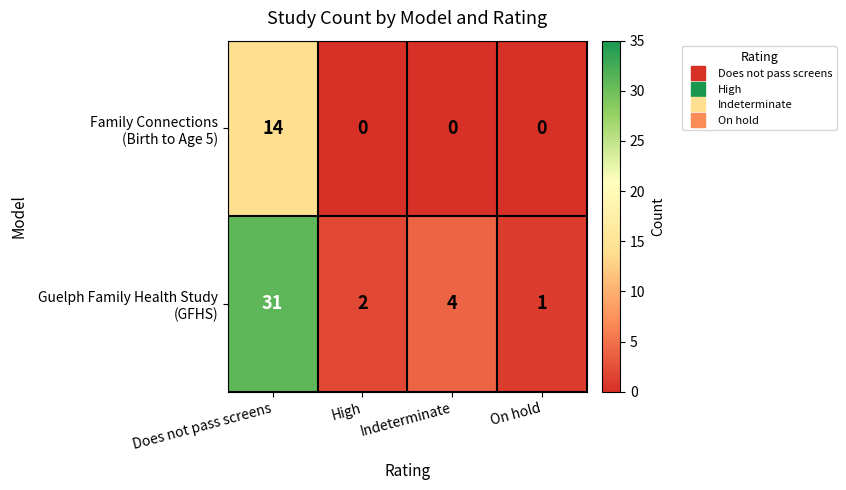

At which category is the sum across all series the highest?

Does not pass screens